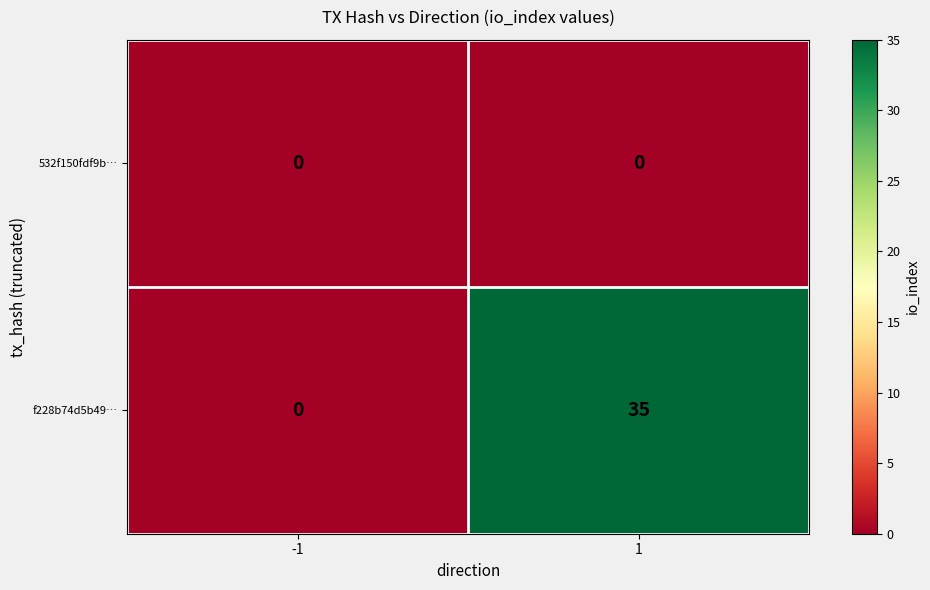

Rank the series by their average value, from highest to lowest.

f228b74d5b49…, 532f150fdf9b…